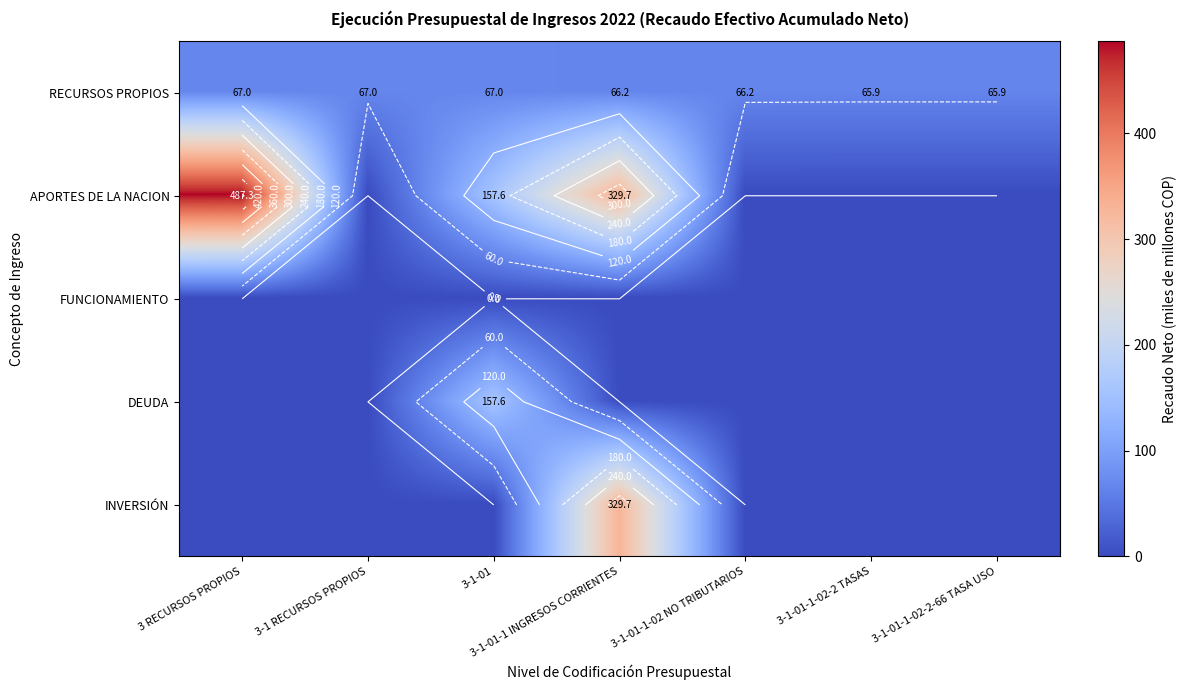

The value of INVERSIÓN at 3-1-01-1-02 NO TRIBUTARIOS is 0.0. True or false?

True